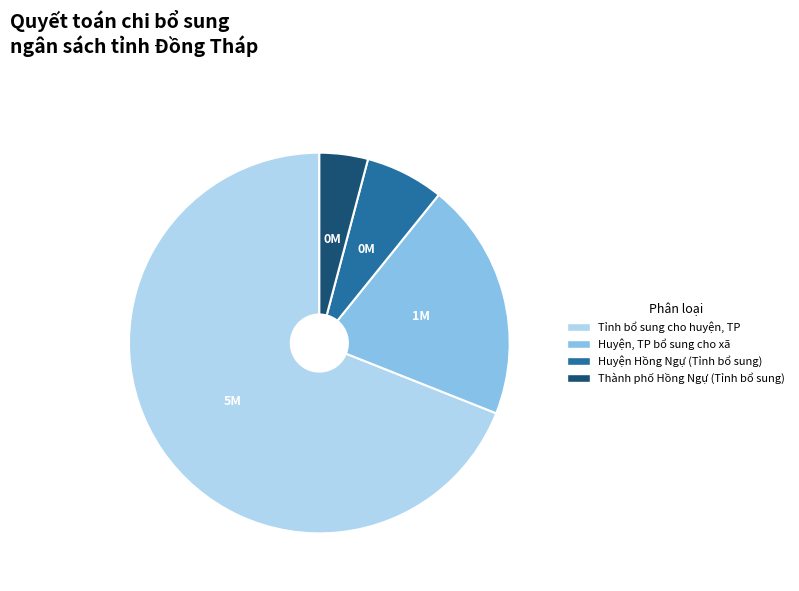

Which category has the smallest portion of the pie?

Thành phố Hồng Ngự (Tỉnh bổ sung)